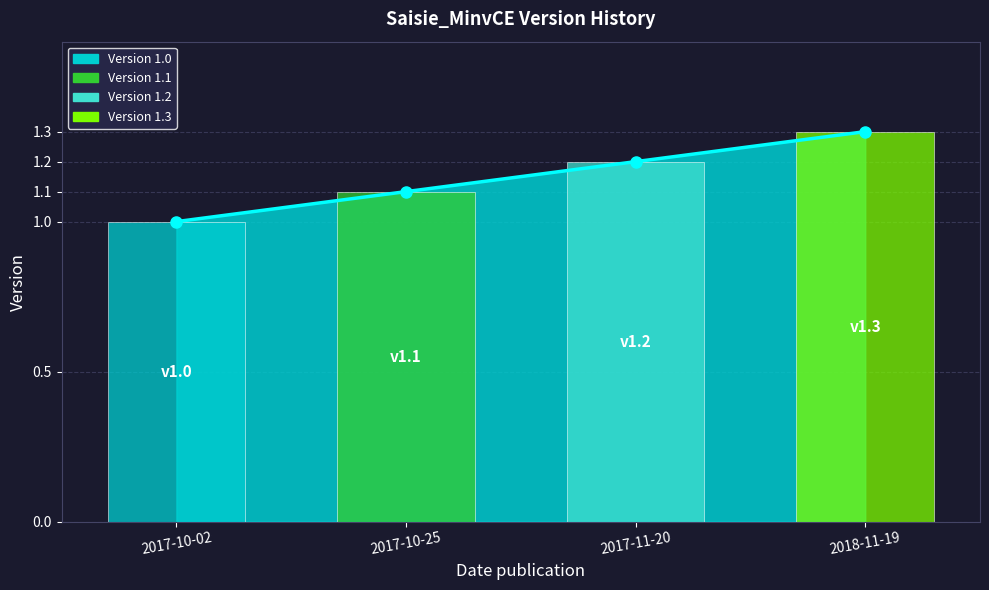

Does the chart contain stacked bars?

No